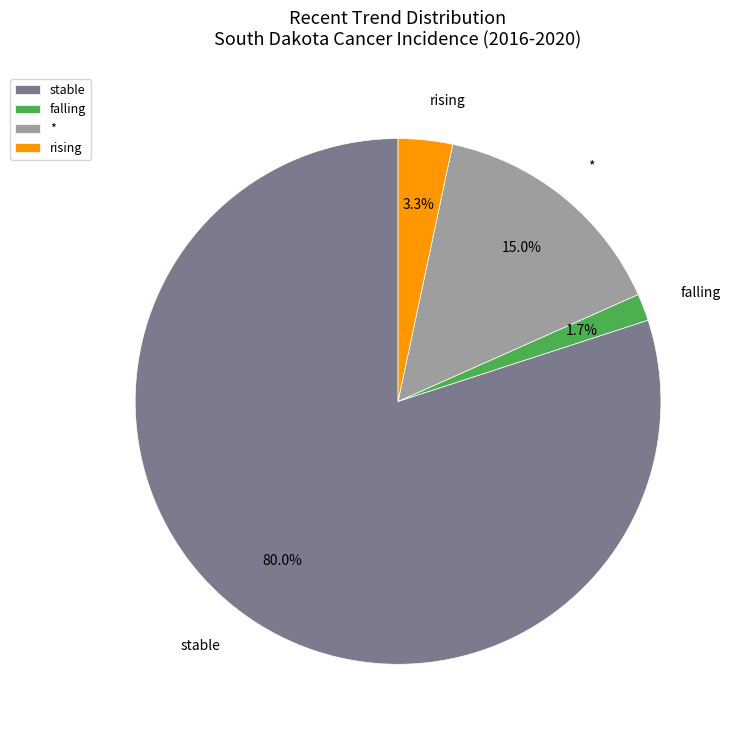

What percentage do falling and stable together represent?

81.7%